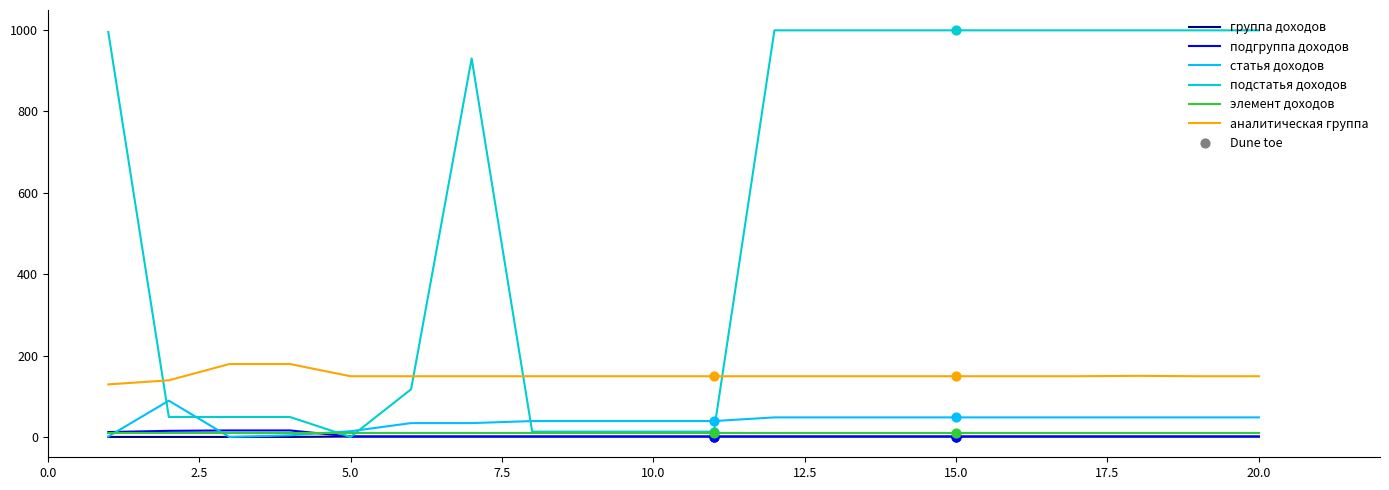

Which series has the largest total across all categories?

подстатья доходов